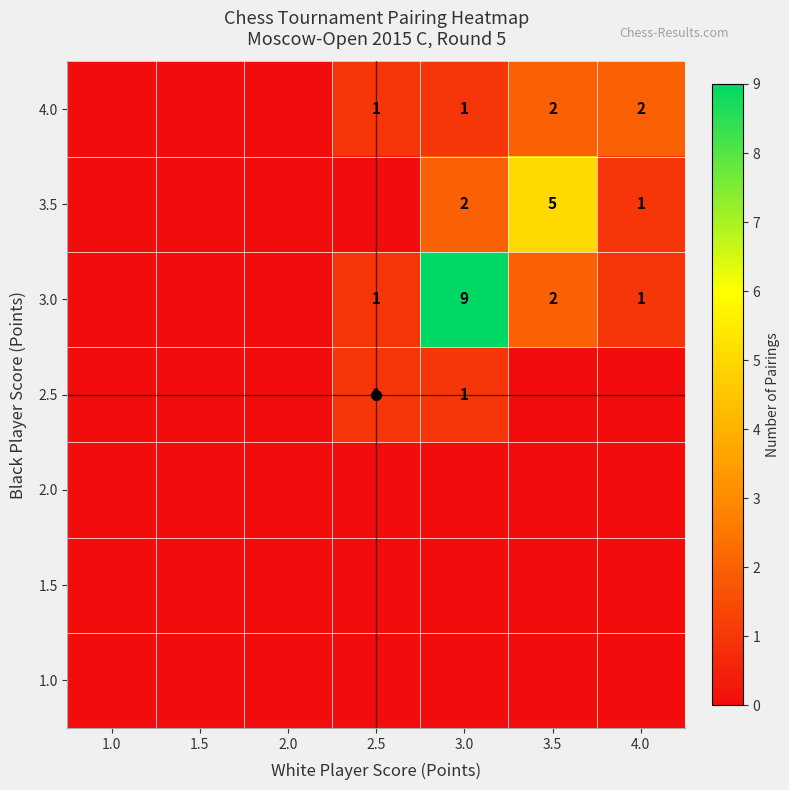

What is the difference between the highest and lowest values at 4.0?

2